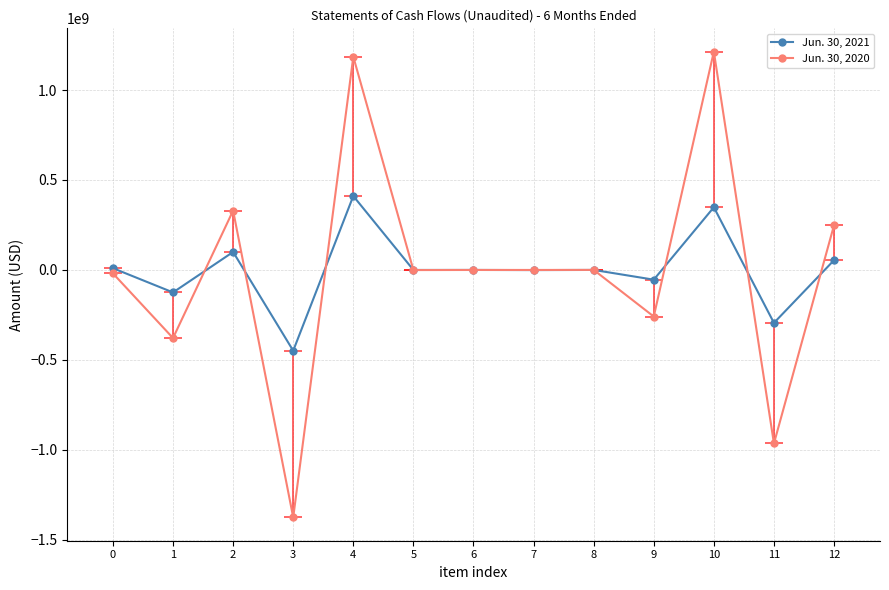

Reading left to right, extract all data points from this chart.

Jun. 30, 2021: 9725009	-124963832	100000000	-448948844	410888118	-42941	3554	-816540	41760	-54114752	348465413	-294350661	54114752
Jun. 30, 2020: -19086267	-378638494	329961671	-1375683621	1185311252	-710460	-142608	-97712	171715	-258899166	1213551062	-964679687	248871375